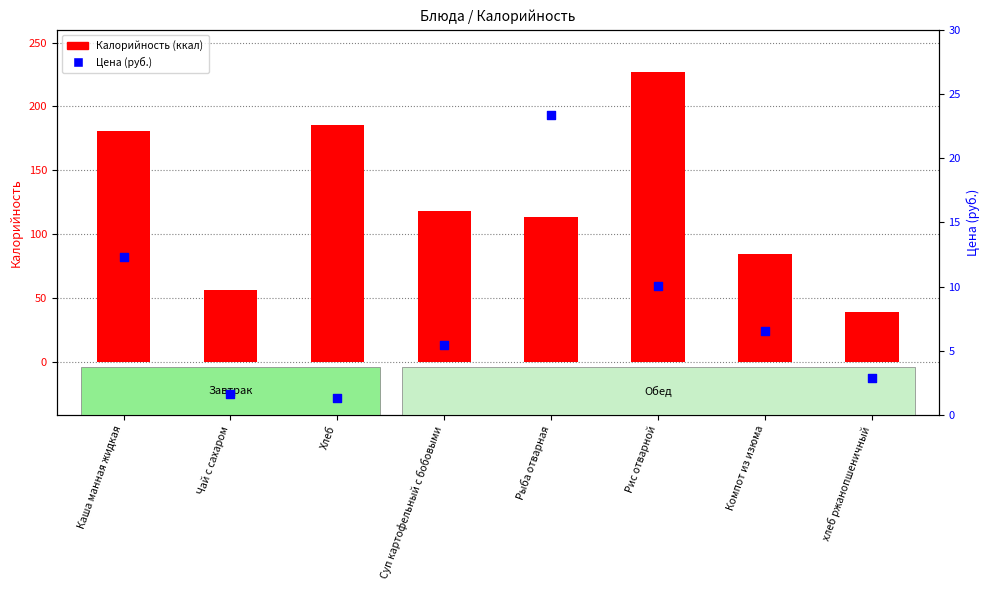

Which series reaches the minimum Y coordinate?

Цена (руб.)